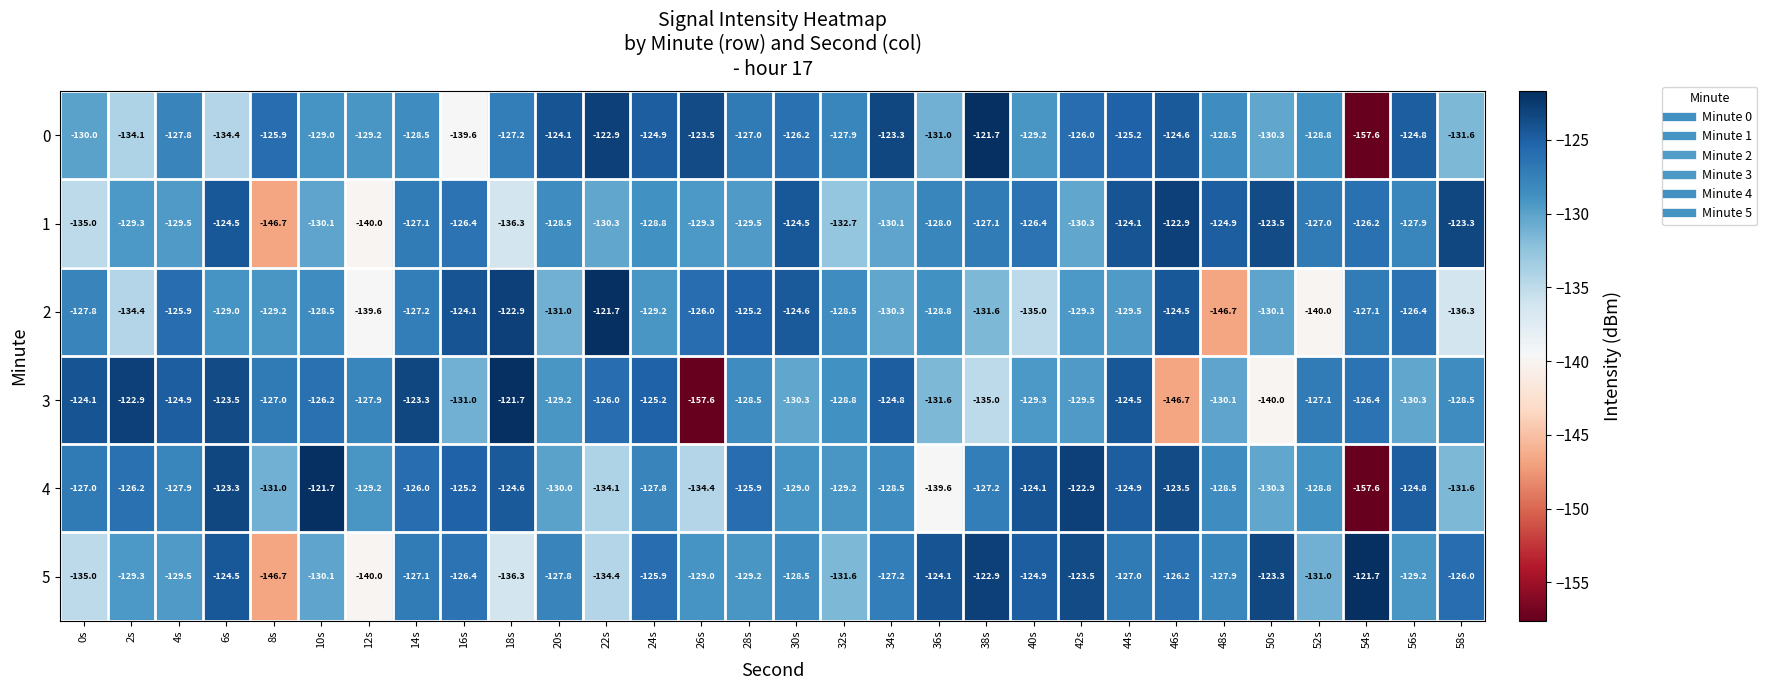

What is the total value across all series at 0s?

-778.9